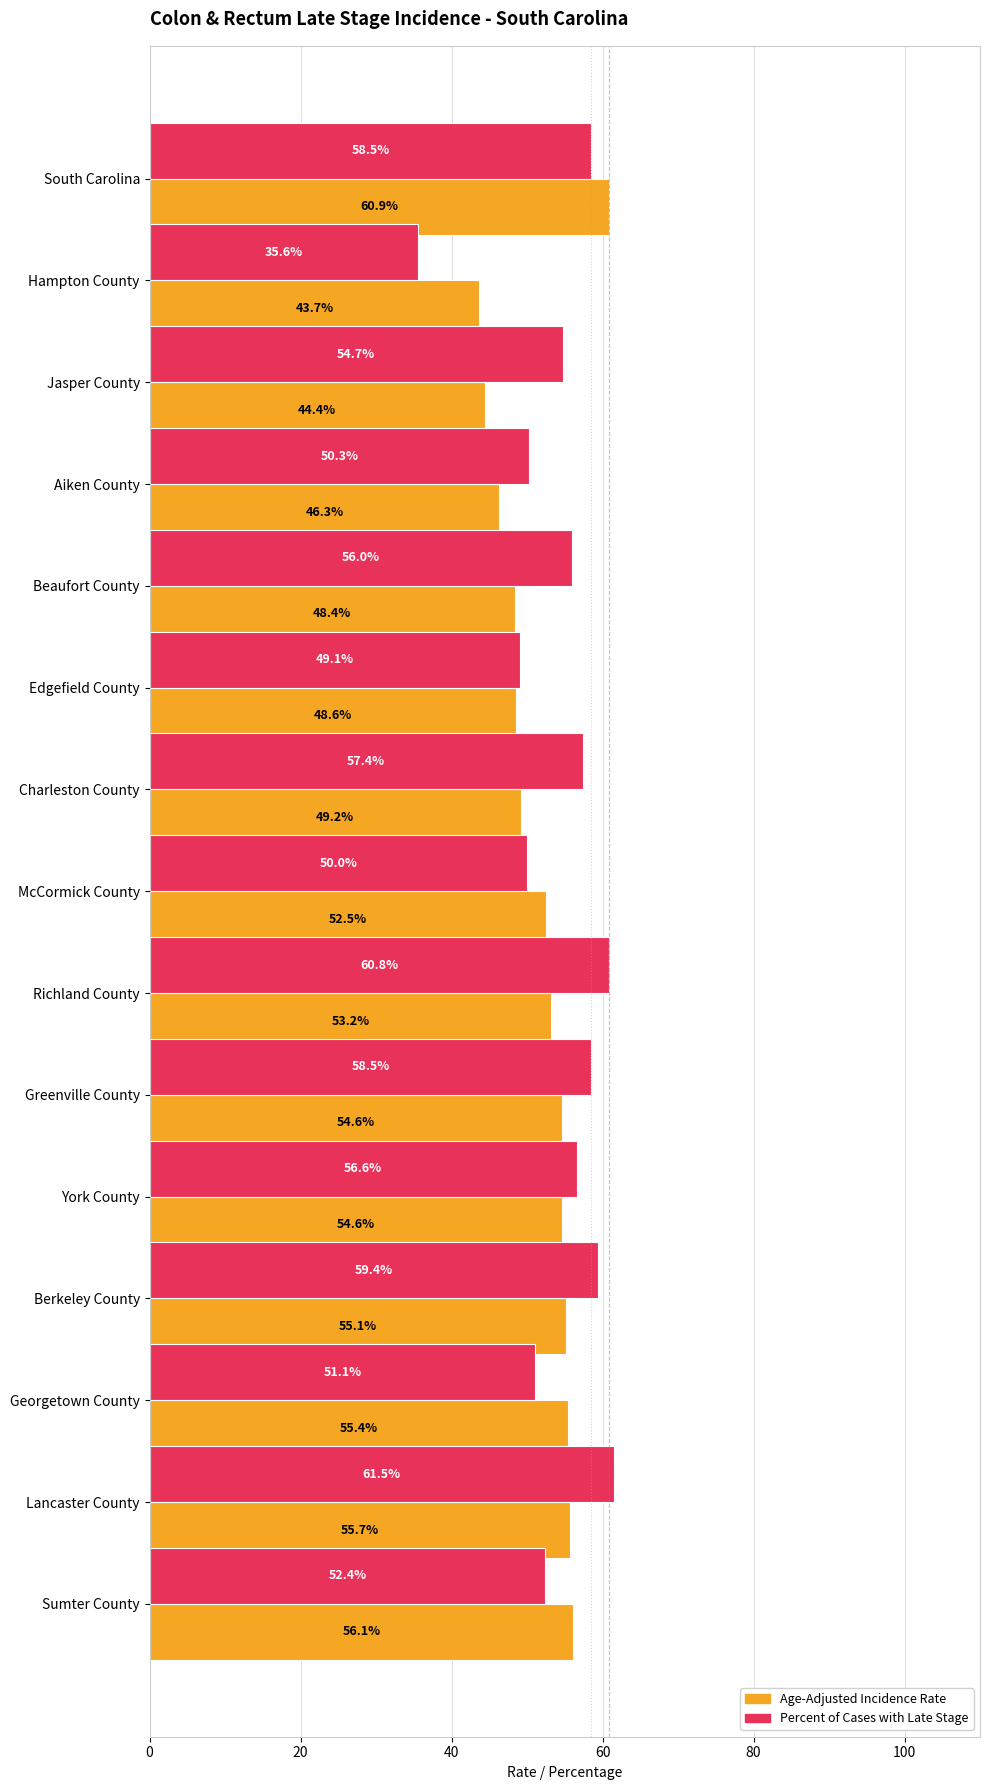

At which label does Age-Adjusted Incidence Rate reach its minimum?

Hampton County